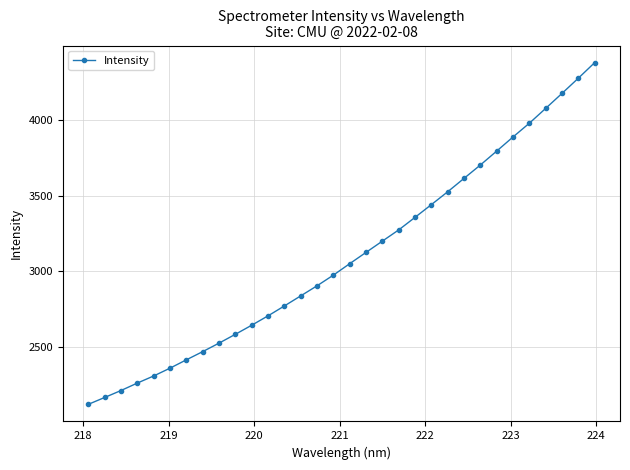

What is the smallest value displayed?

2118.3